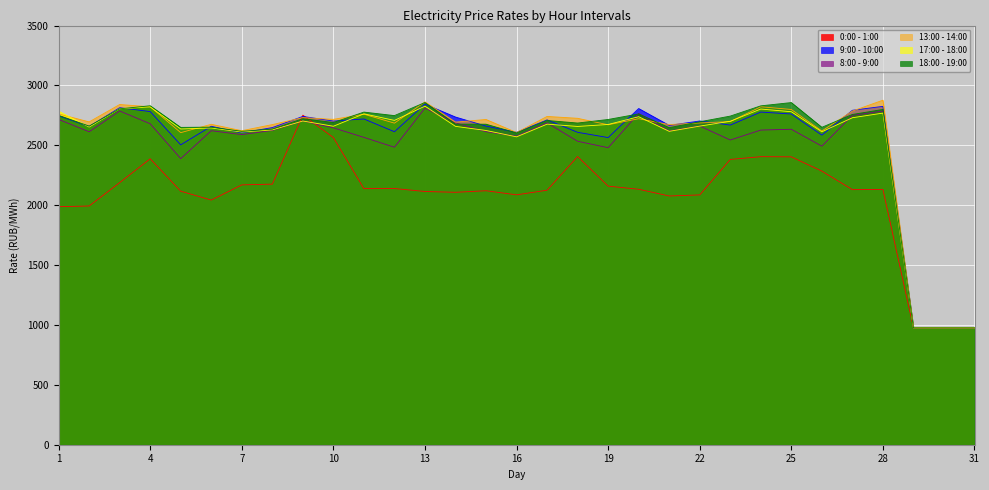

At which category is the sum across all series the highest?

9